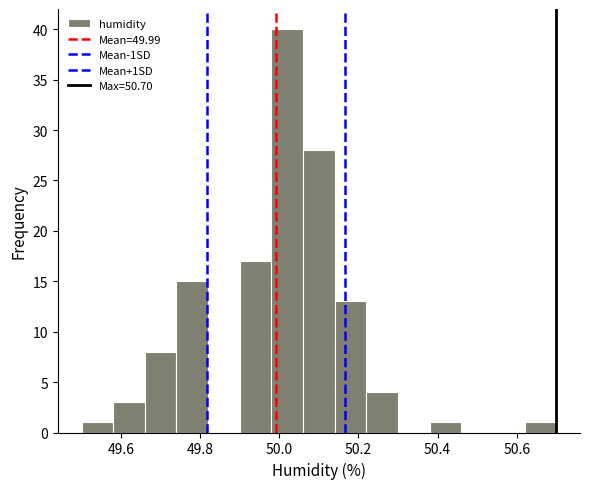

Reading left to right, transcribe this chart: for each bar, give the range it covers on the x-axis and its height. The values are not printed on the chart, so give them approximately, as read against the axis.

49.50 to 49.58: 1
49.58 to 49.66: 3
49.66 to 49.74: 8
49.74 to 49.82: 15
49.82 to 49.90: 0
49.90 to 49.98: 17
49.98 to 50.06: 40
50.06 to 50.14: 28
50.14 to 50.22: 13
50.22 to 50.30: 4
50.30 to 50.38: 0
50.38 to 50.46: 1
50.46 to 50.54: 0
50.54 to 50.62: 0
50.62 to 50.70: 1